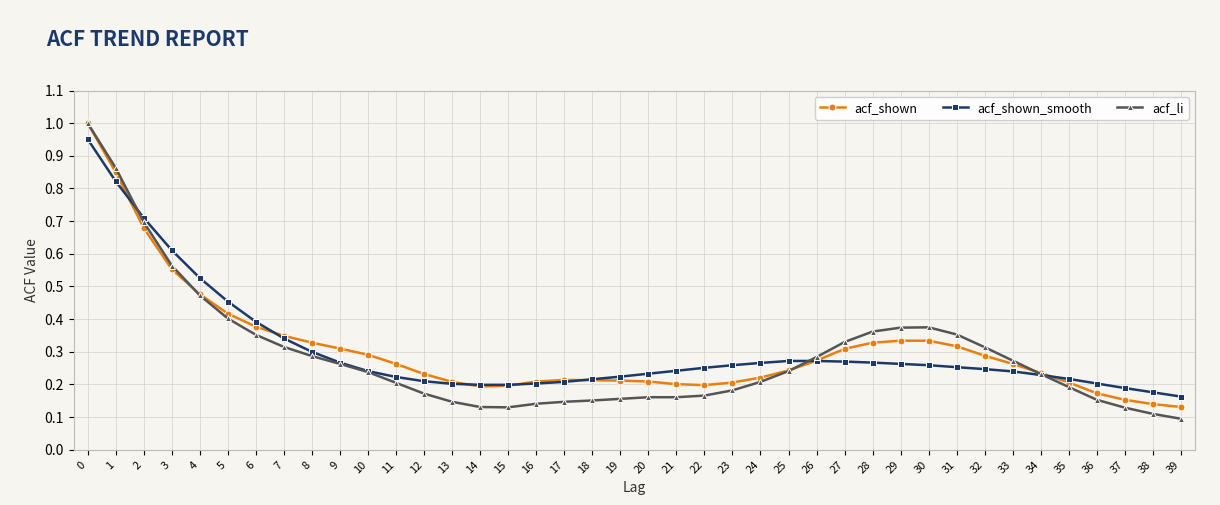

Count the number of categories in the chart.

40